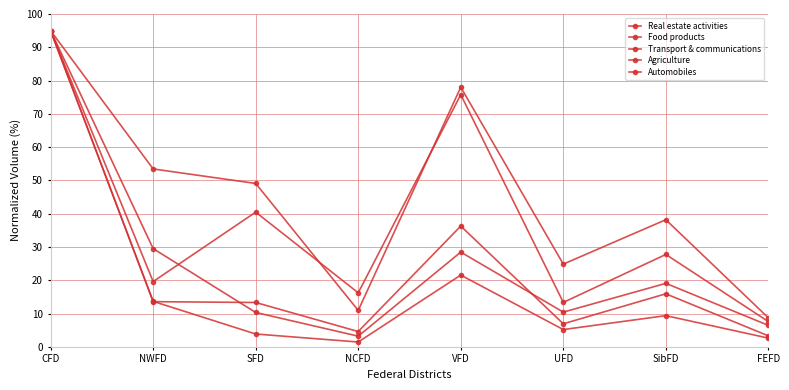

What is the highest value of the Automobiles series?

95.0